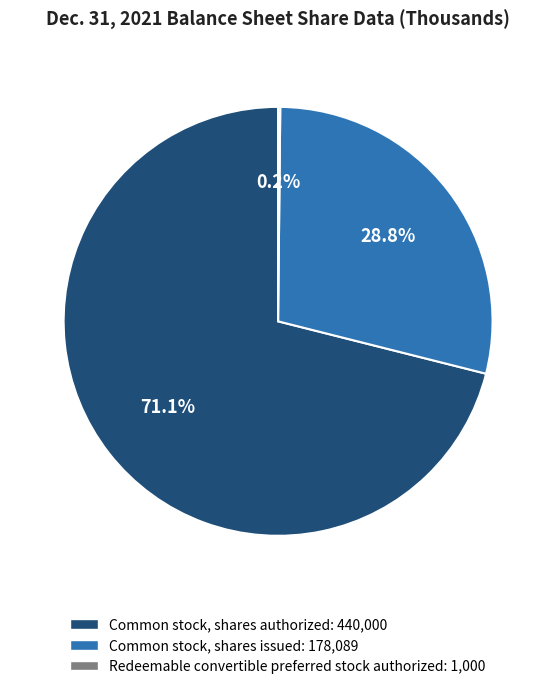

To the nearest percent, what is the difference between the largest and smallest slice percentages?

71%